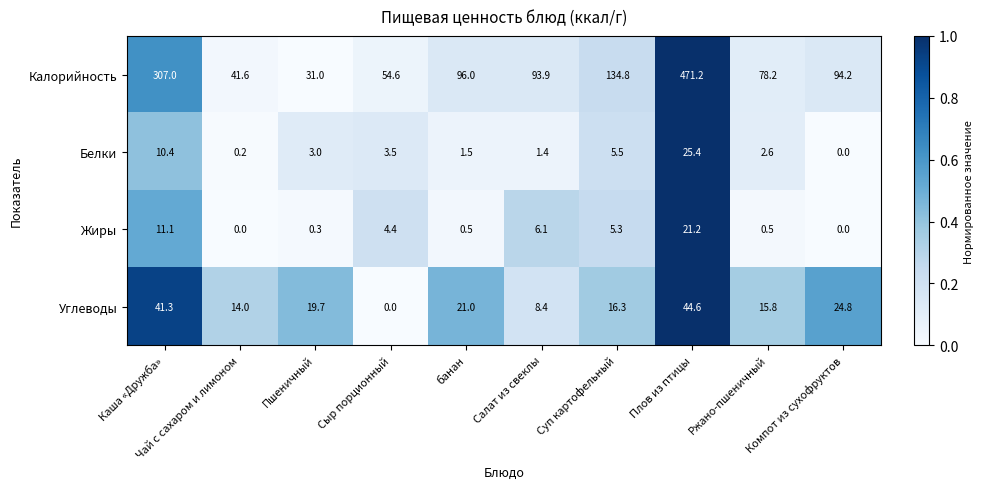

What is the sum of the Жиры values at Сыр порционный and Плов из птицы?

25.6